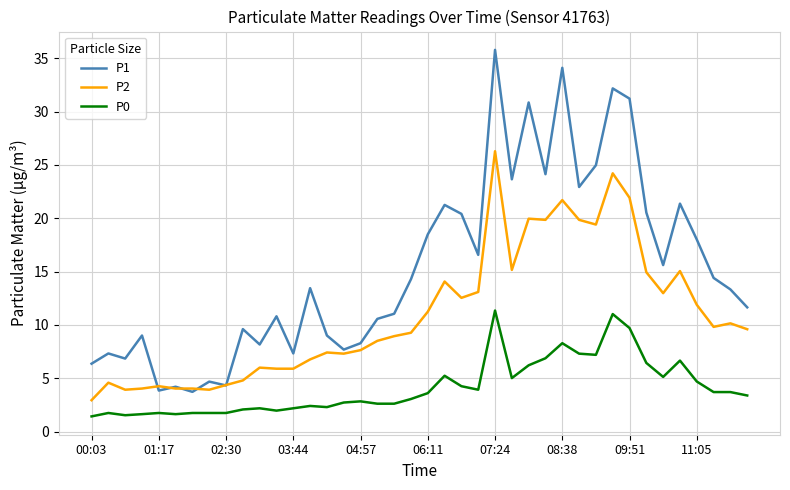

True or false: P0 and P2 cross at least once.

False